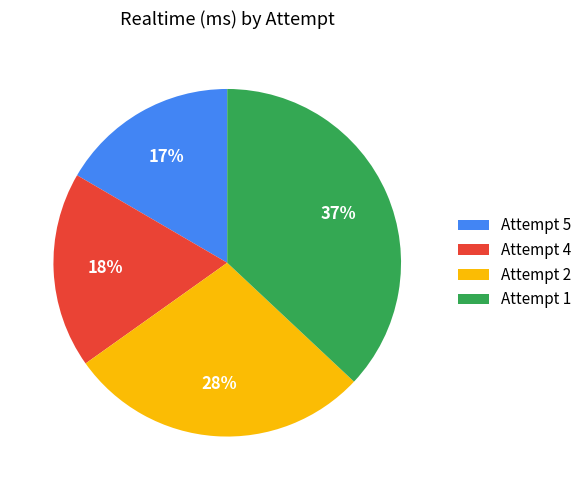

Which category has the biggest portion of the pie?

Attempt 1